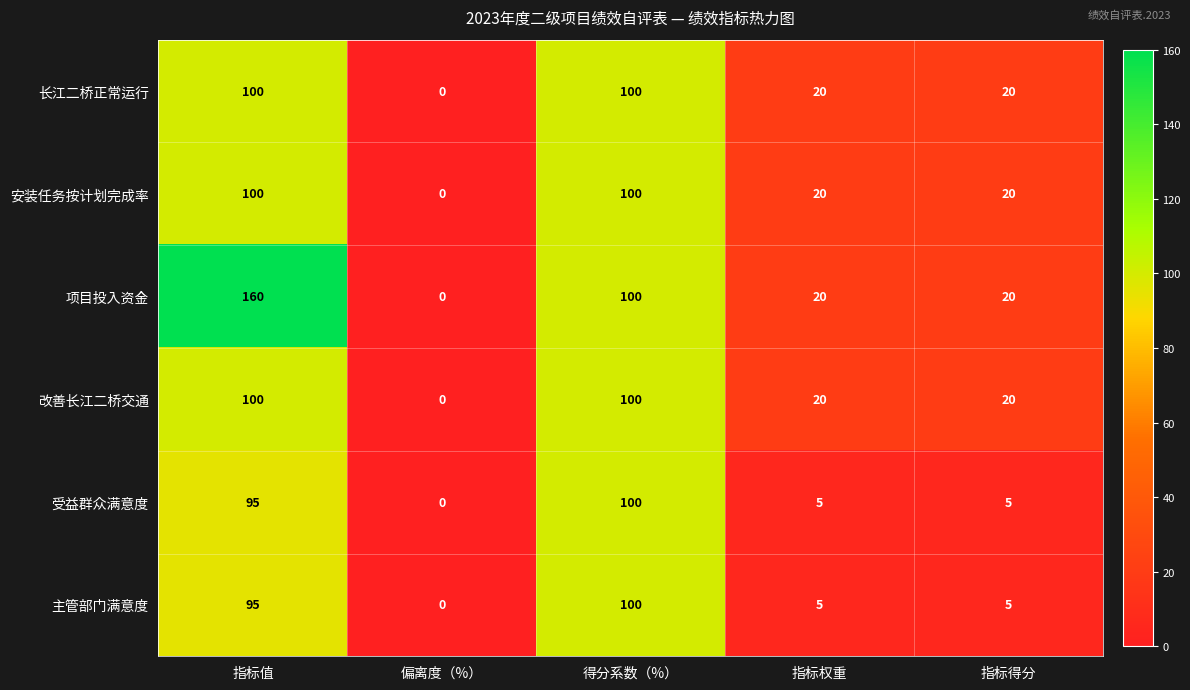

At which label is 项目投入资金 closest to 80?

得分系数（%）